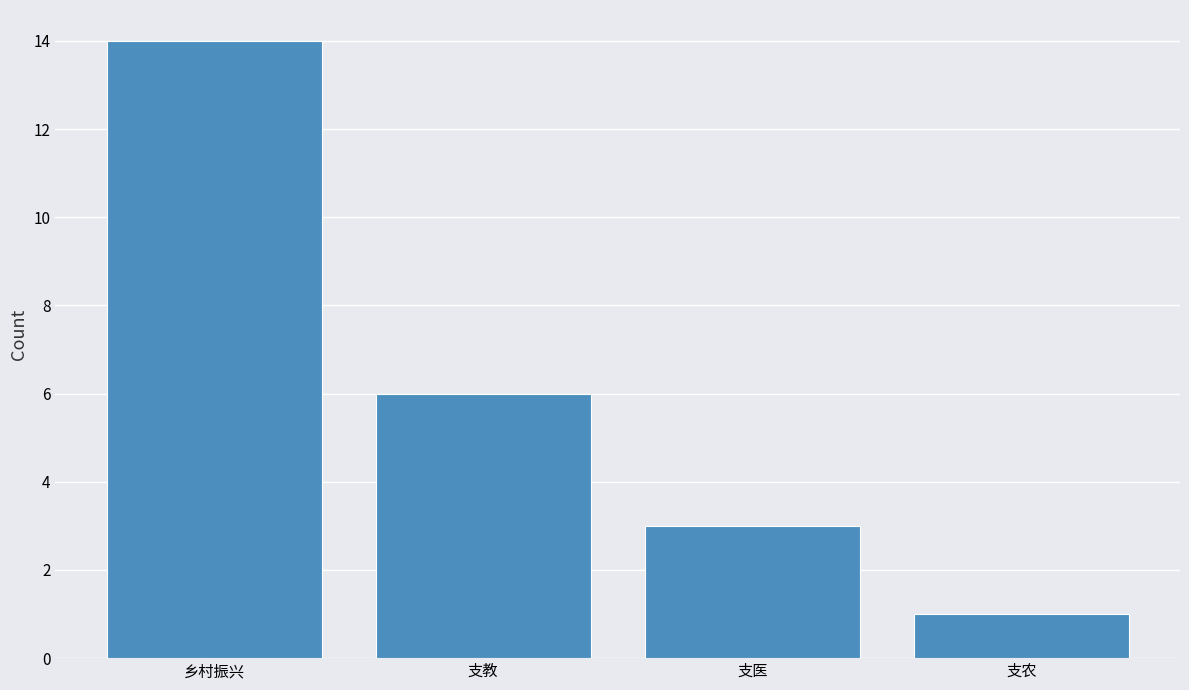

Reading right to left, list all the values displayed in this chart.

1	3	6	14